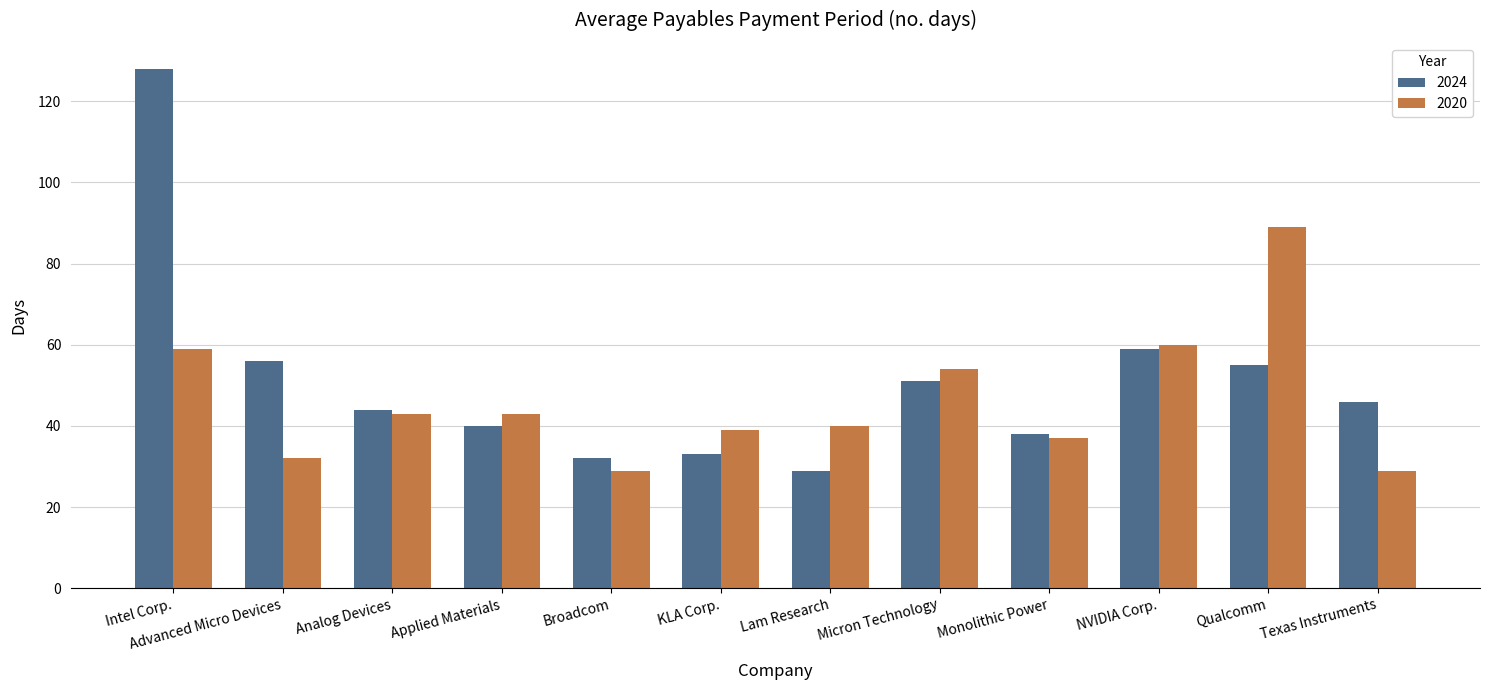

What is the maximum value shown in the chart?

128